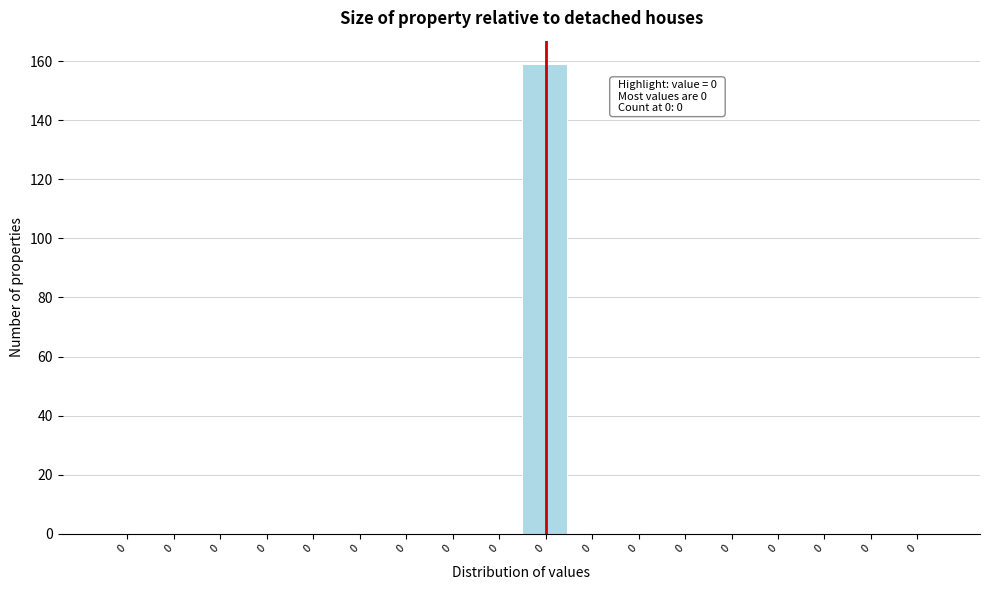

Are the bars horizontal?

No